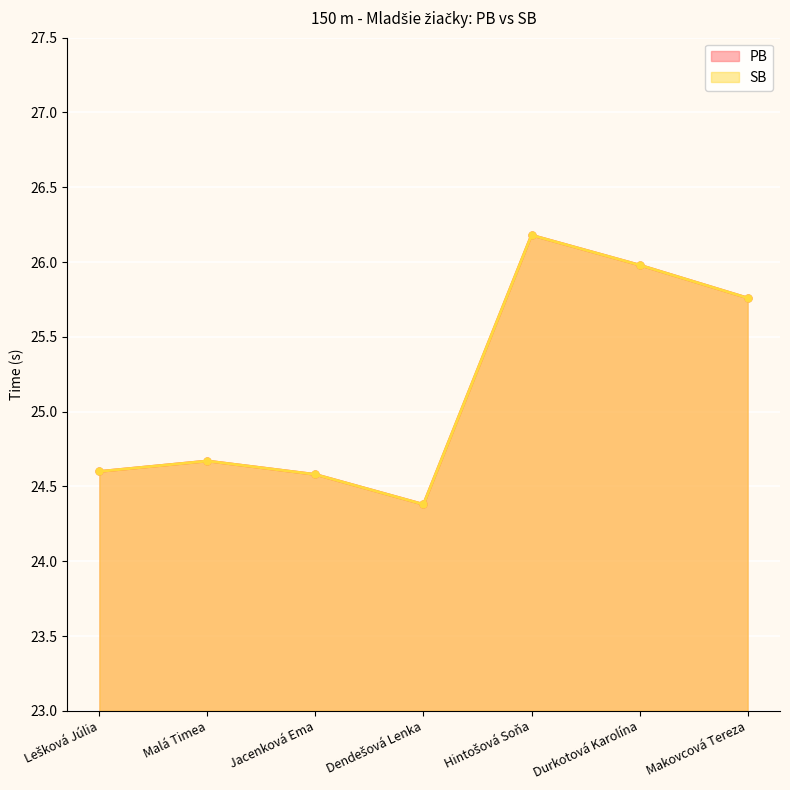

What is the greatest value displayed?

26.2